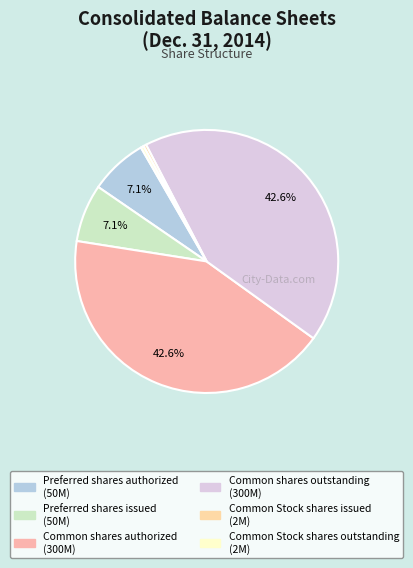

What is the change in value from Preferred shares authorized to Common shares authorized?

+250000000